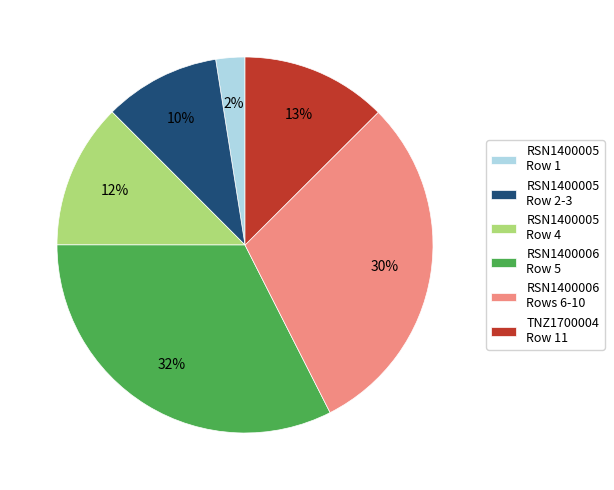

To the nearest percent, what portion does RSN1400005 Row 4 represent?

12%